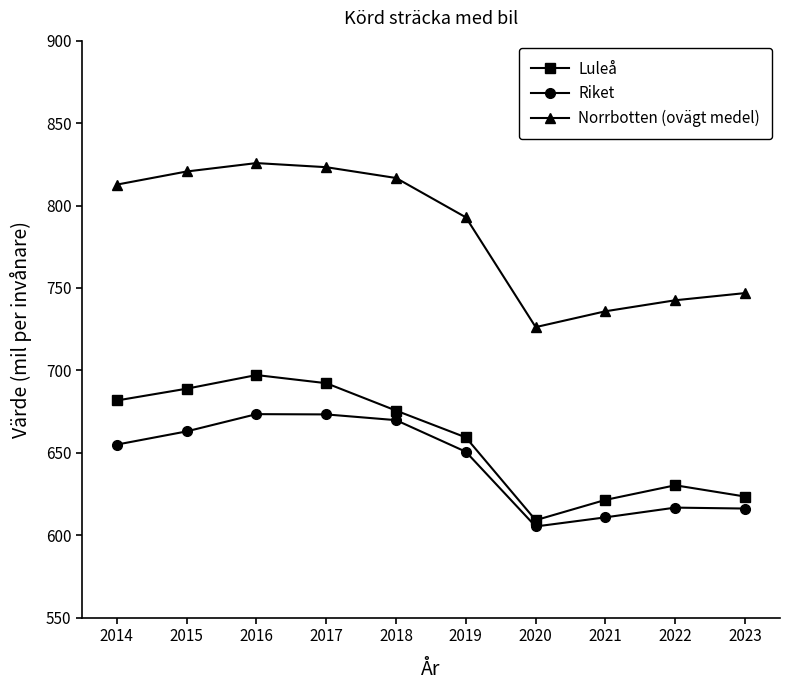

Between 2015 and 2023, which series saw the biggest shift?

Norrbotten (ovägt medel)